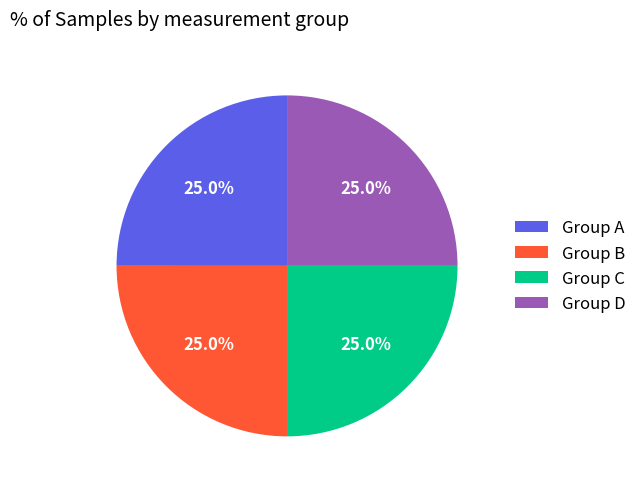

Combined, what portion of the pie is Group A and Group C?

50.0%